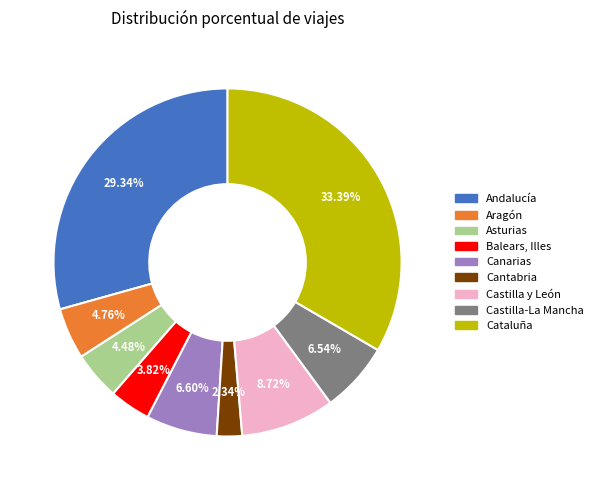

Combined, what portion of the pie is Castilla y León and Aragón?

13.5%